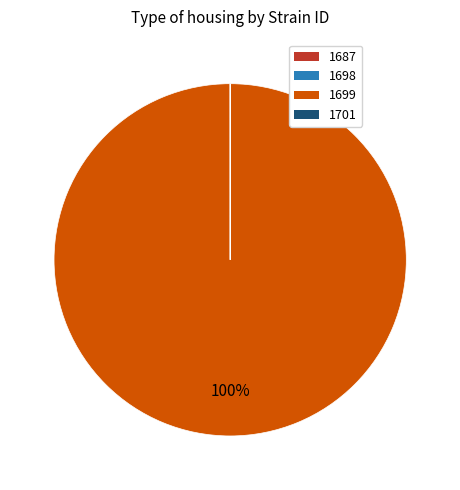

Which slice is the largest?

1699